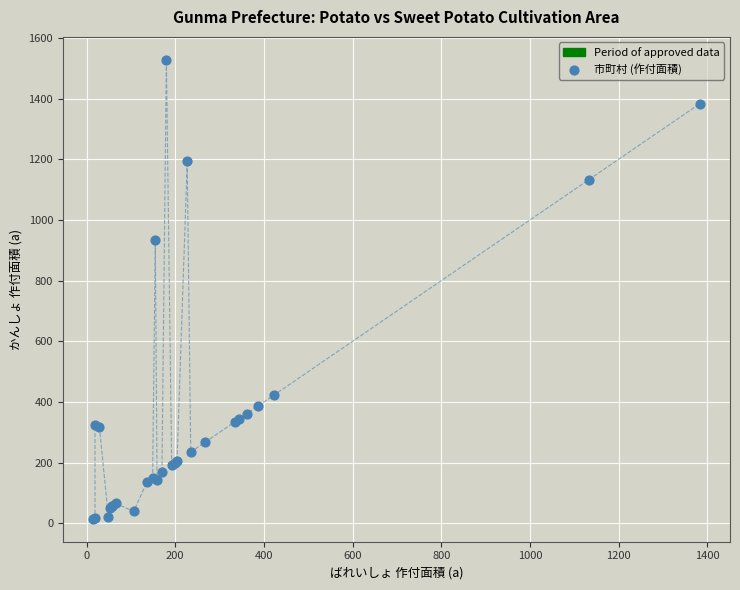

What Y value in the scatter plot is closest to 771?

934